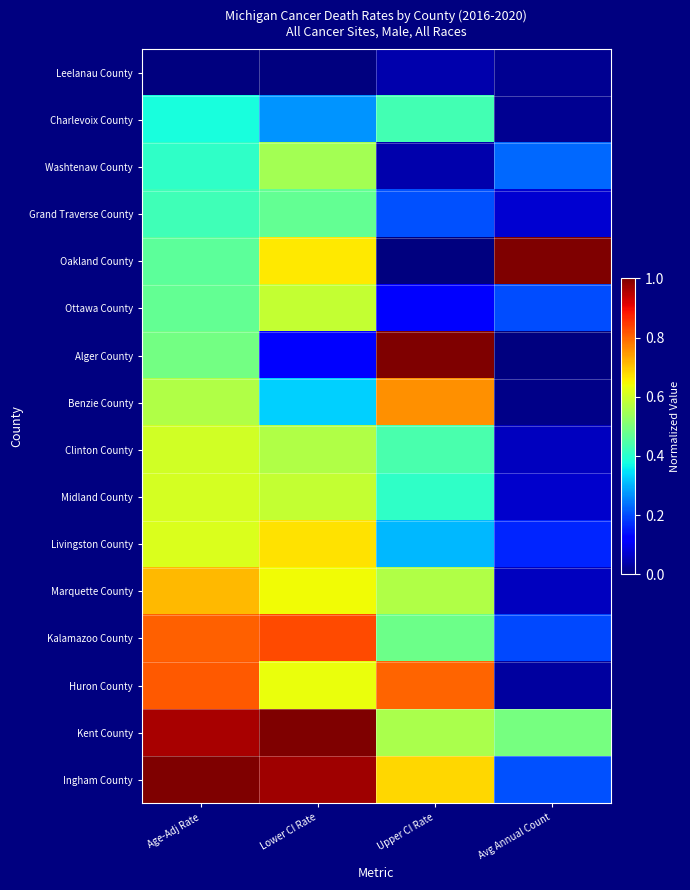

Reading left to right, list all the values displayed in this chart.

Leelanau County: Age-Adj Rate=0.0	Lower CI Rate=0.0	Upper CI Rate=0.0	Avg Annual Count=0.0
Charlevoix County: Age-Adj Rate=0.4	Lower CI Rate=0.3	Upper CI Rate=0.4	Avg Annual Count=0.0
Washtenaw County: Age-Adj Rate=0.4	Lower CI Rate=0.6	Upper CI Rate=0.0	Avg Annual Count=0.2
Grand Traverse County: Age-Adj Rate=0.4	Lower CI Rate=0.5	Upper CI Rate=0.2	Avg Annual Count=0.1
Oakland County: Age-Adj Rate=0.5	Lower CI Rate=0.7	Upper CI Rate=0.0	Avg Annual Count=1.0
Ottawa County: Age-Adj Rate=0.5	Lower CI Rate=0.6	Upper CI Rate=0.1	Avg Annual Count=0.2
Alger County: Age-Adj Rate=0.5	Lower CI Rate=0.1	Upper CI Rate=1.0	Avg Annual Count=0.0
Benzie County: Age-Adj Rate=0.6	Lower CI Rate=0.3	Upper CI Rate=0.8	Avg Annual Count=0.0
Clinton County: Age-Adj Rate=0.6	Lower CI Rate=0.6	Upper CI Rate=0.4	Avg Annual Count=0.1
Midland County: Age-Adj Rate=0.6	Lower CI Rate=0.6	Upper CI Rate=0.4	Avg Annual Count=0.1
Livingston County: Age-Adj Rate=0.6	Lower CI Rate=0.7	Upper CI Rate=0.3	Avg Annual Count=0.2
Marquette County: Age-Adj Rate=0.7	Lower CI Rate=0.6	Upper CI Rate=0.6	Avg Annual Count=0.1
Kalamazoo County: Age-Adj Rate=0.8	Lower CI Rate=0.8	Upper CI Rate=0.5	Avg Annual Count=0.2
Huron County: Age-Adj Rate=0.8	Lower CI Rate=0.6	Upper CI Rate=0.8	Avg Annual Count=0.0
Kent County: Age-Adj Rate=1.0	Lower CI Rate=1.0	Upper CI Rate=0.6	Avg Annual Count=0.5
Ingham County: Age-Adj Rate=1.0	Lower CI Rate=1.0	Upper CI Rate=0.7	Avg Annual Count=0.2